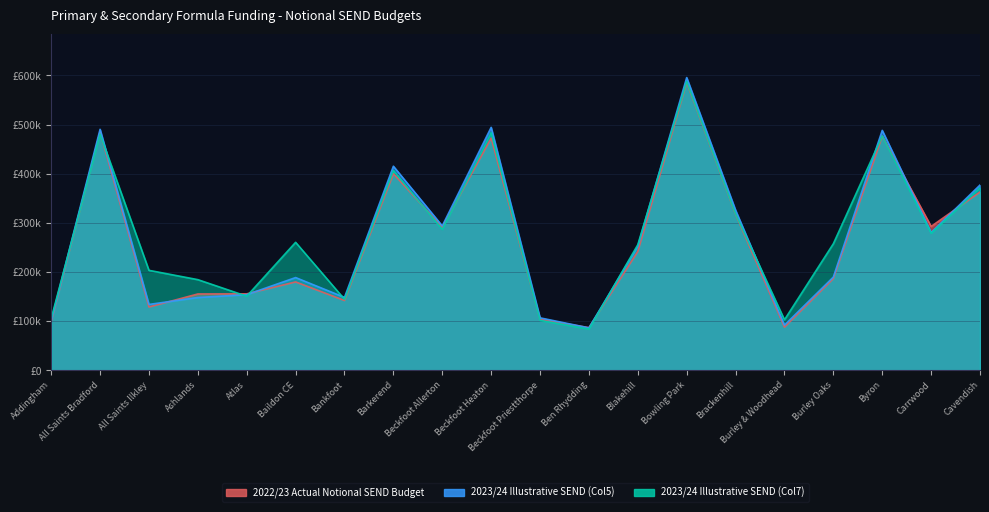

Rank the series by their average value, from highest to lowest.

2023/24 Illustrative SEND (Col7), 2023/24 Illustrative SEND (Col5), 2022/23 Actual Notional SEND Budget